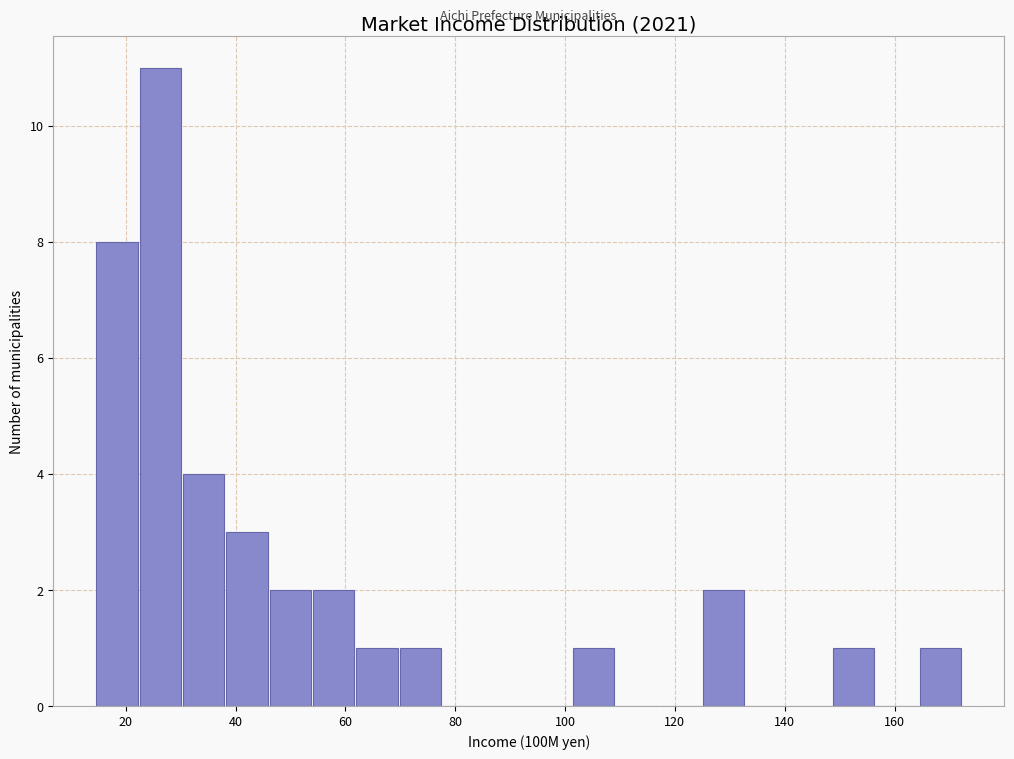

Read against the x-axis, roughly where is the centre of the tallest bar?

26